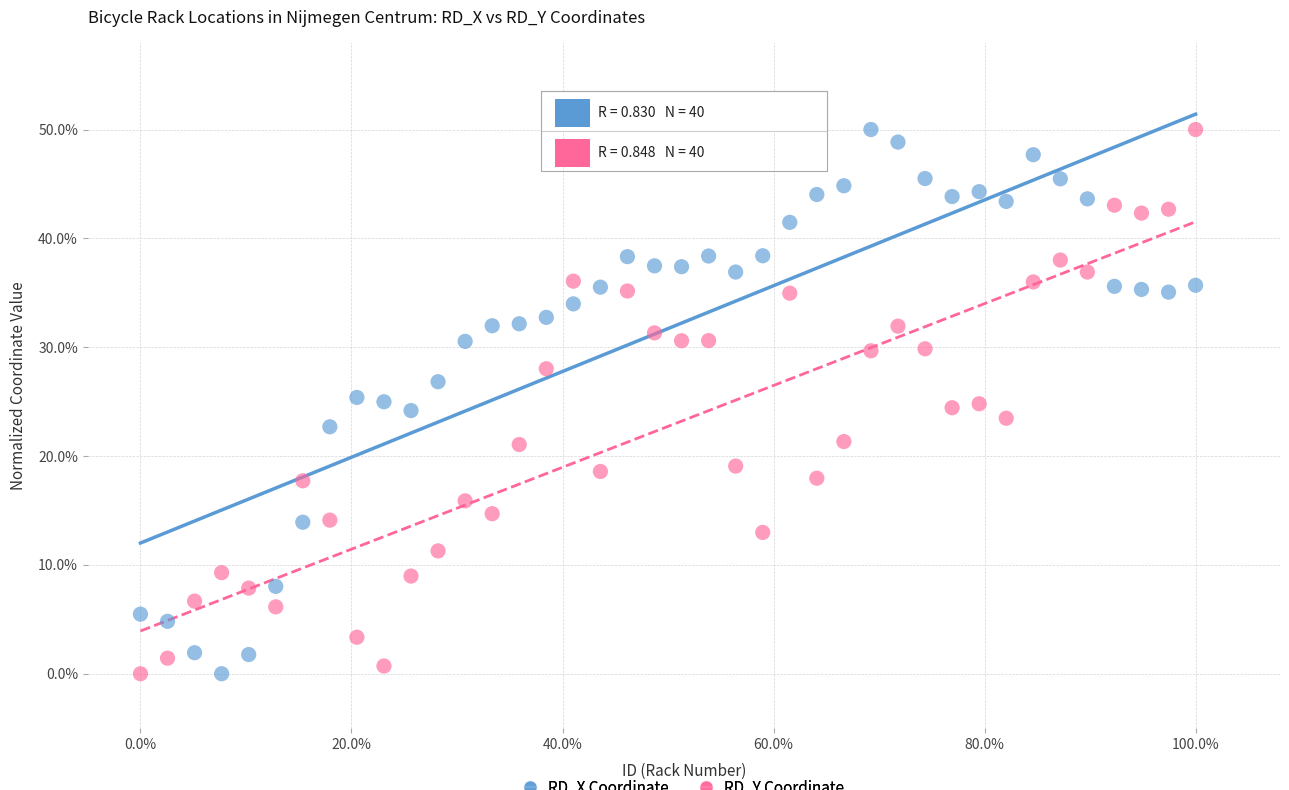

Across all data points, what is the range of X values (max minus min)?

100.0